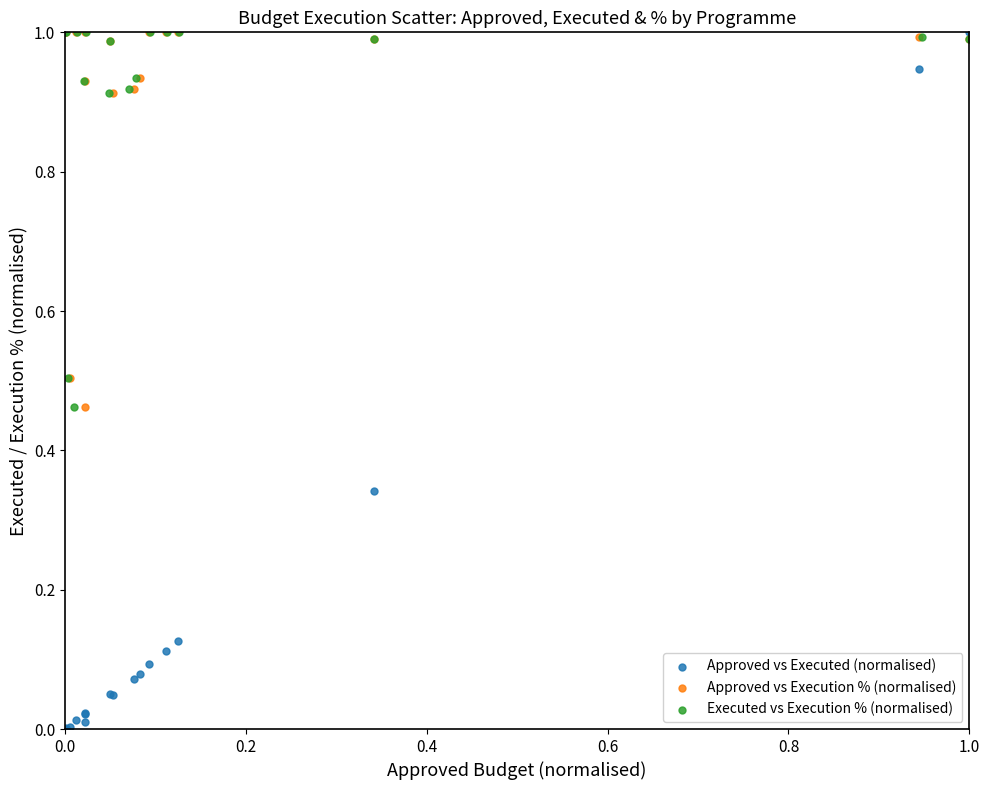

Which series has the largest Y range (max minus min)?

Approved vs Executed (normalised)